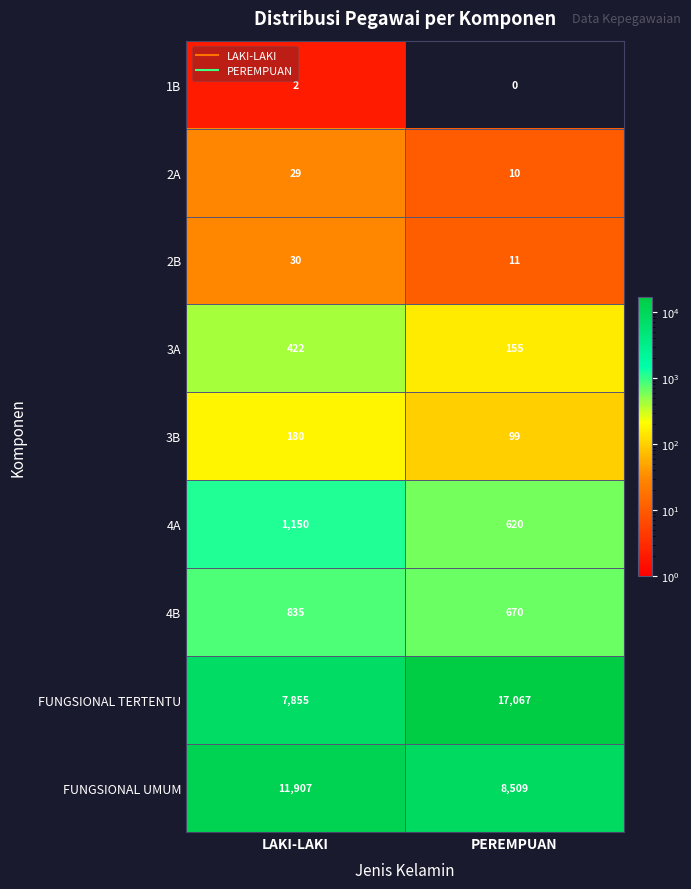

Which series changed the most between LAKI-LAKI and PEREMPUAN?

FUNGSIONAL TERTENTU